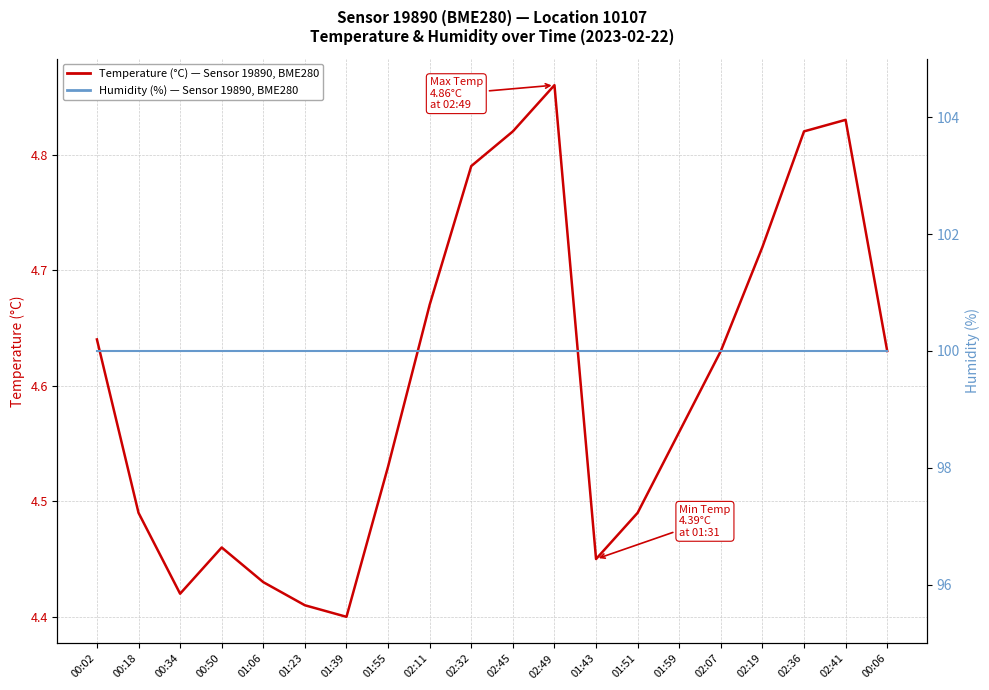

Count the number of data series in this chart.

2